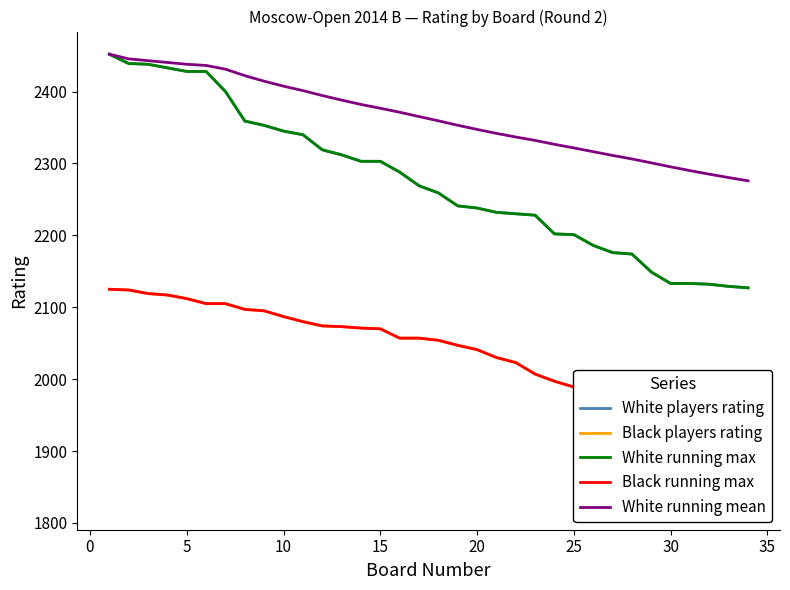

The value at 3 is 3597. True or false?

False